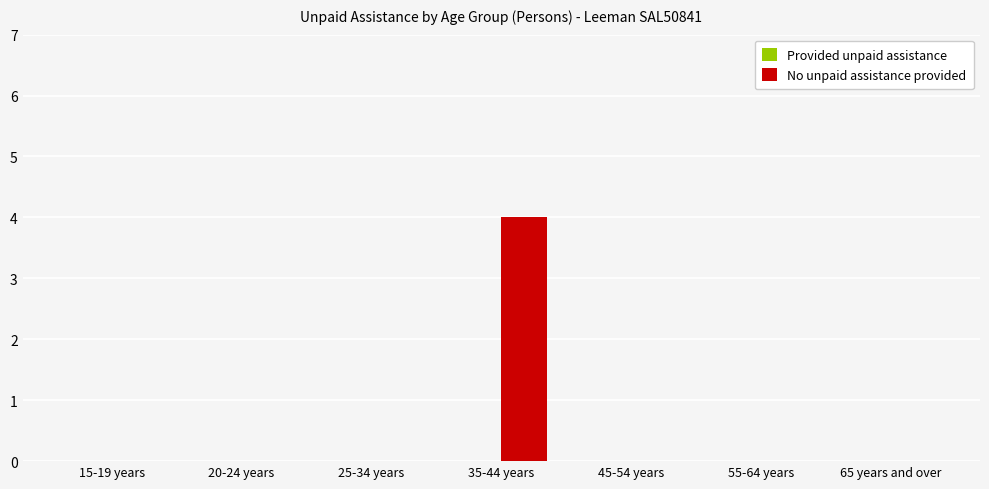

Count the number of categories in the chart.

7